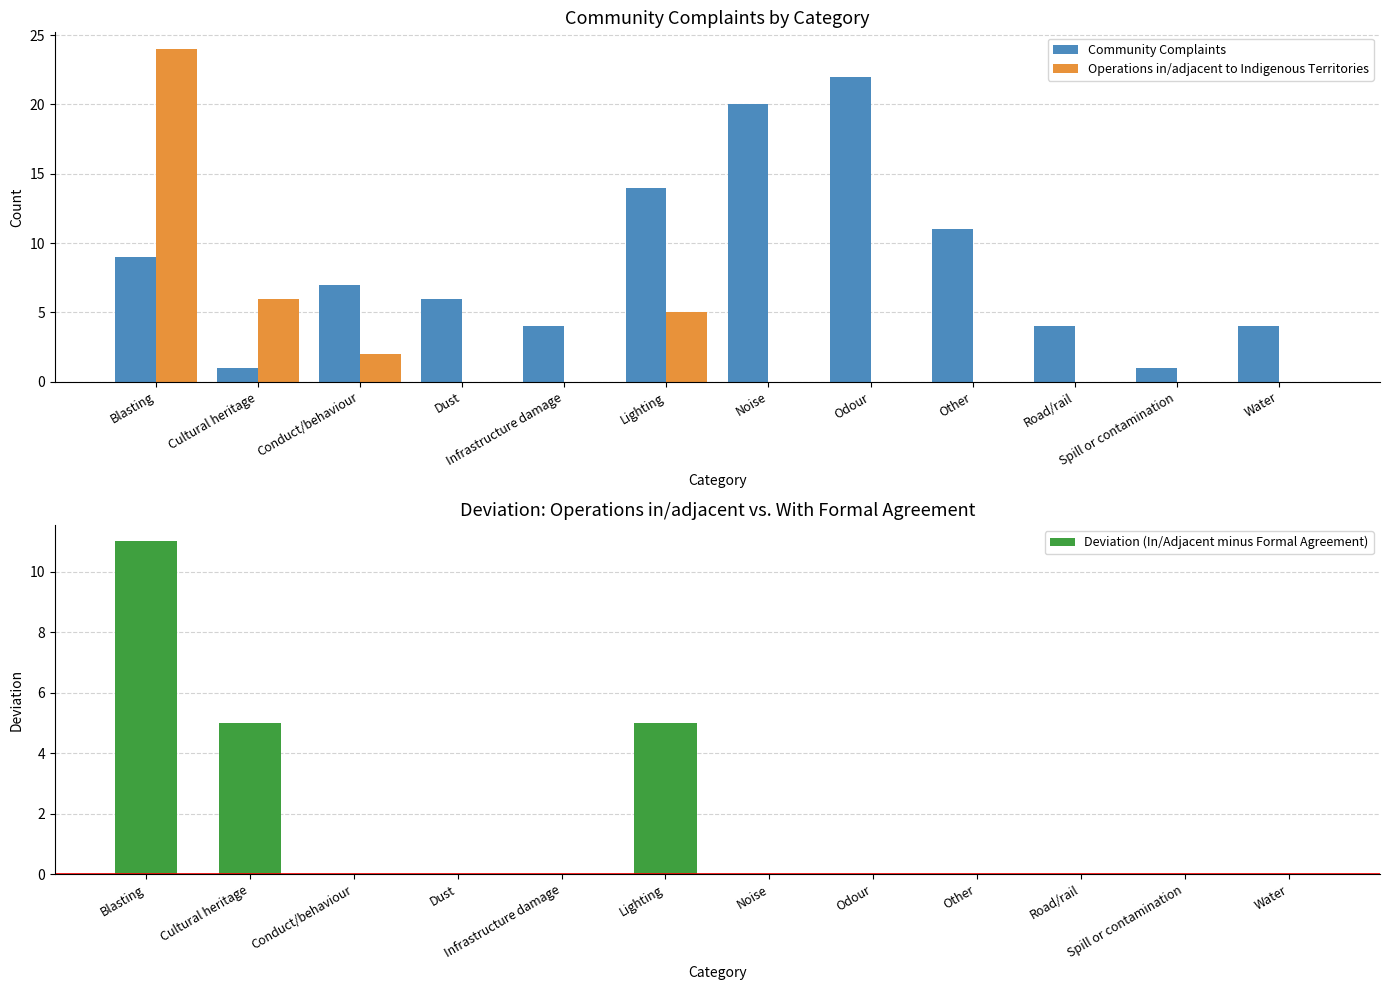

Reading right to left, transcribe all the data shown in this chart.

Community Complaints: 4	1	4	11	22	20	14	4	6	7	1	9
Operations in/adjacent to Indigenous Territories: 0	0	0	0	0	0	5	0	0	2	6	24
Deviation (In/Adjacent minus Formal Agreement): 0	0	0	0	0	0	5	0	0	0	5	11